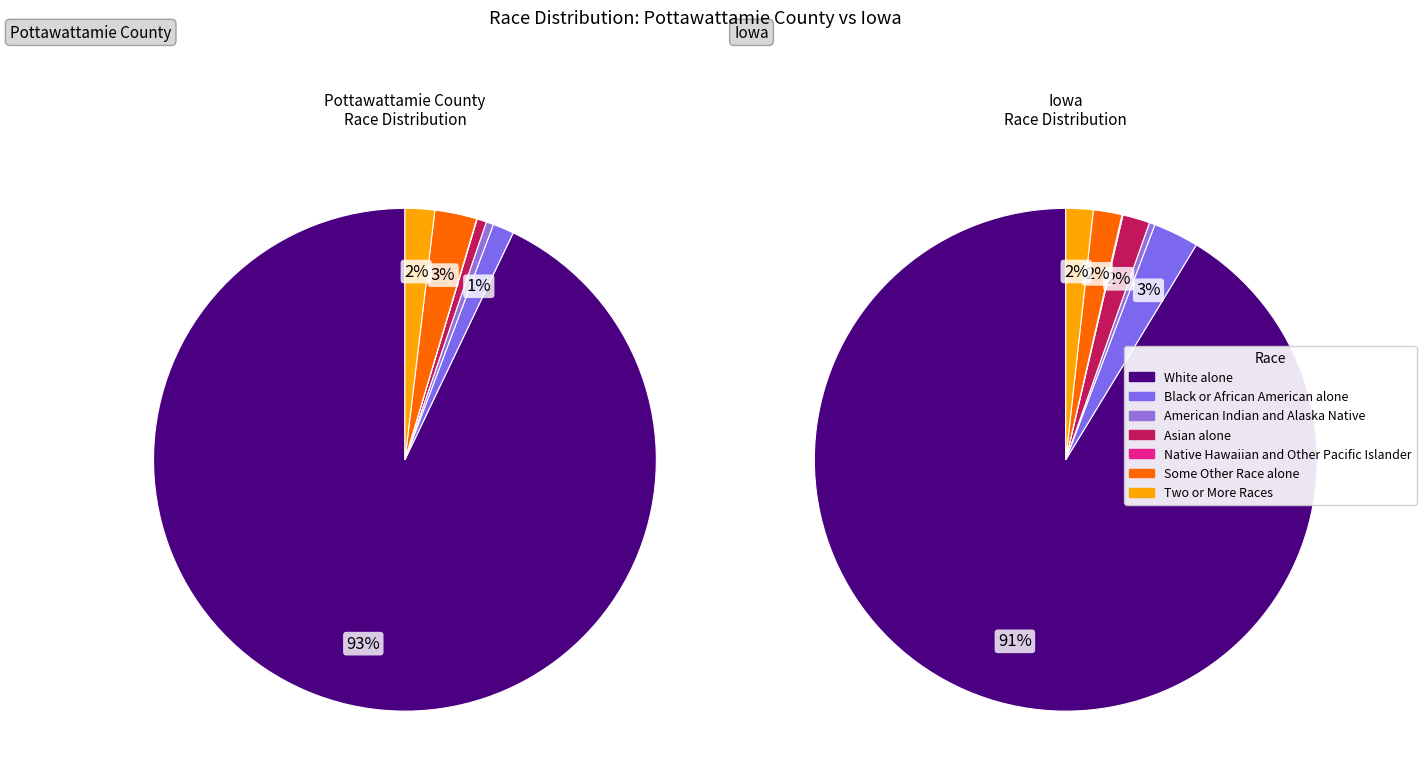

Is there a majority slice in this chart?

Yes